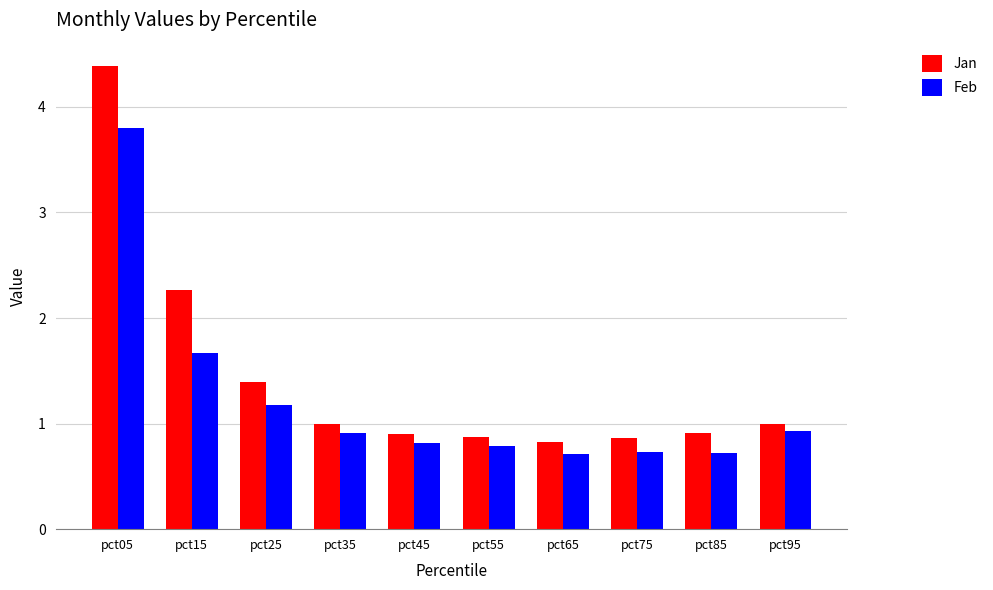

Are the bars grouped side by side (vs. stacked)?

Yes